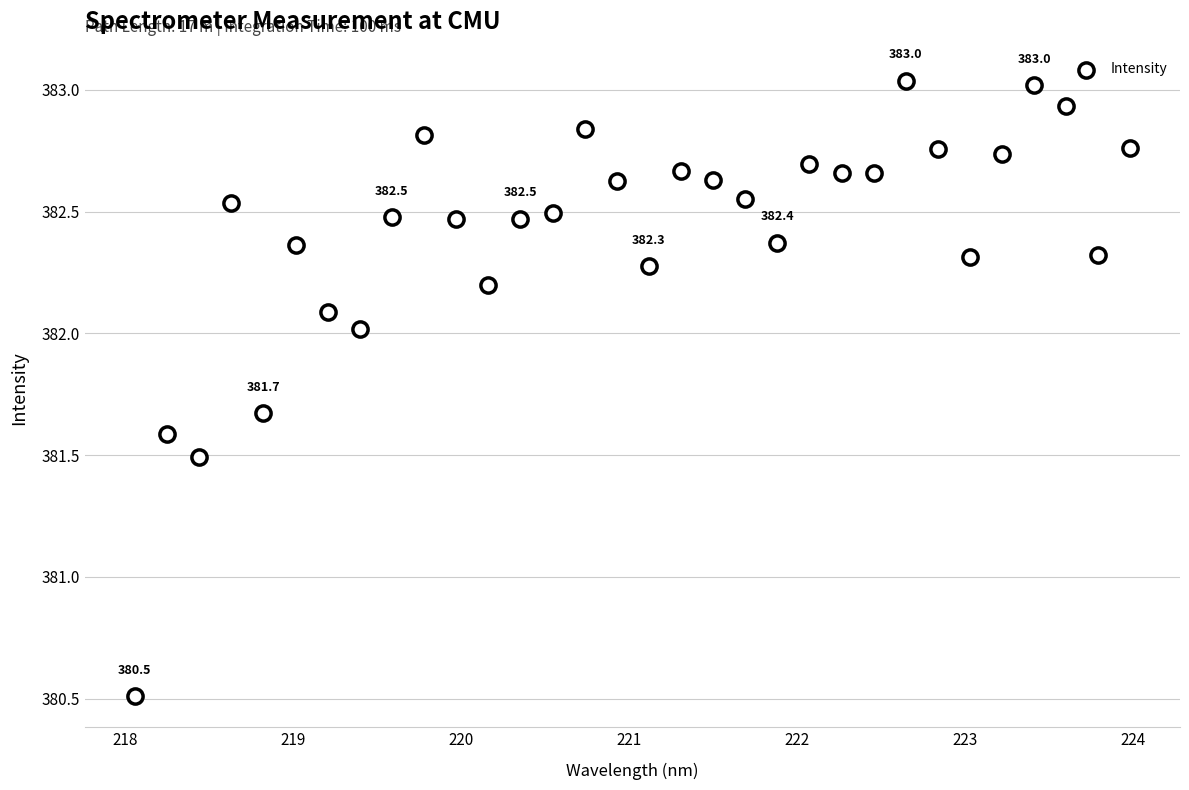

What is the range of X values (max minus min)?

5.9